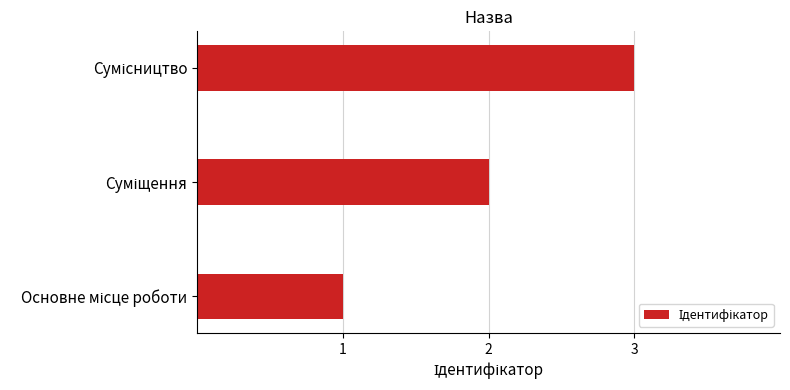

What is the sum of all values?

6